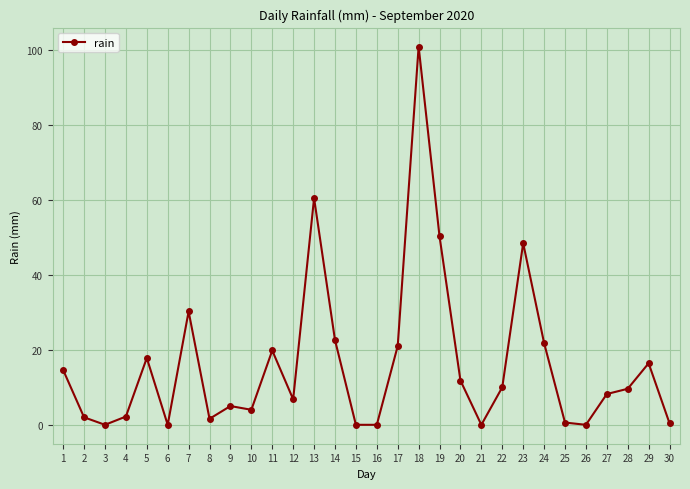

What is the change in value from 11 to 13?

+40.6